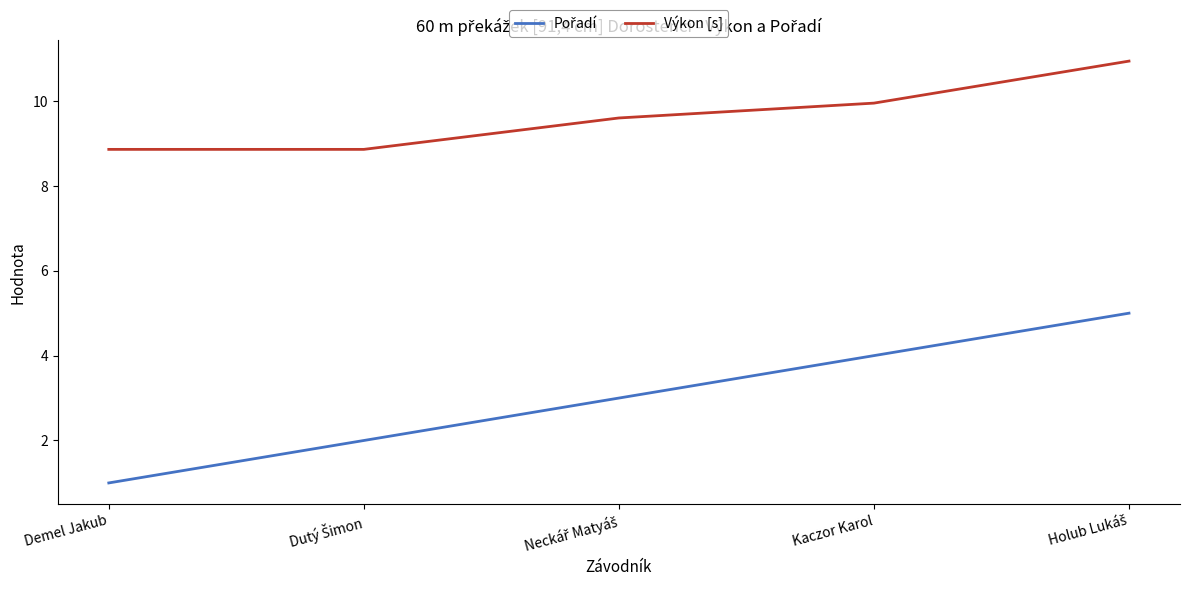

What is the total value across all series at Demel Jakub?

9.9